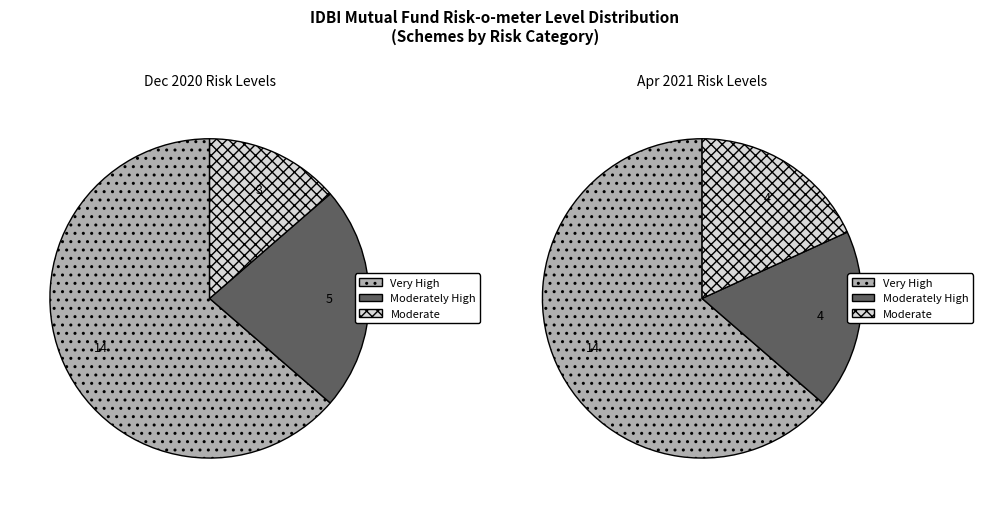

What percentage is the Very High slice, to the nearest percent?

64%